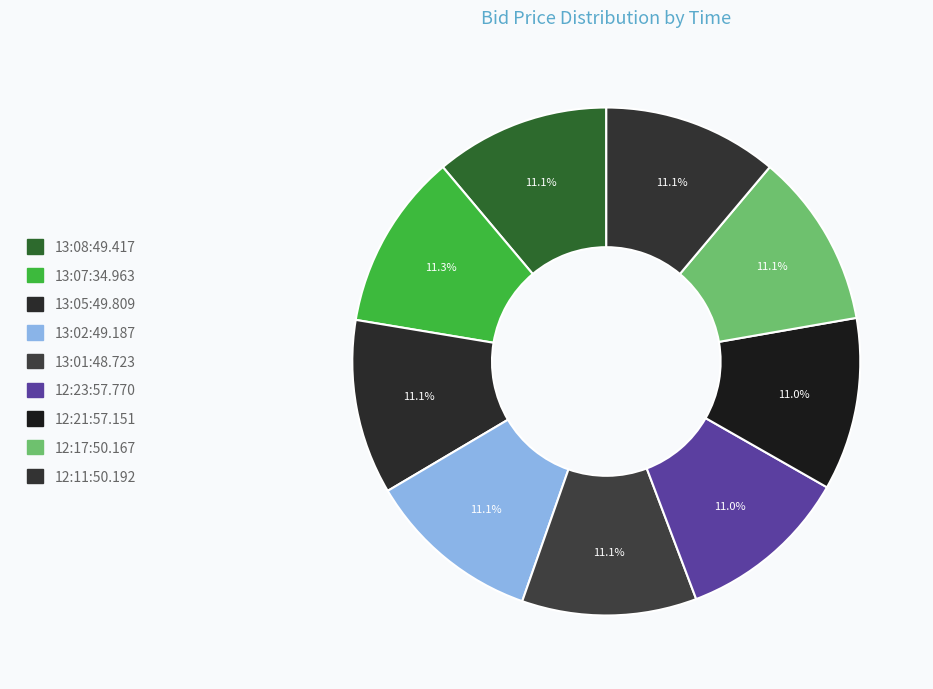

Count the number of slices in the pie.

9